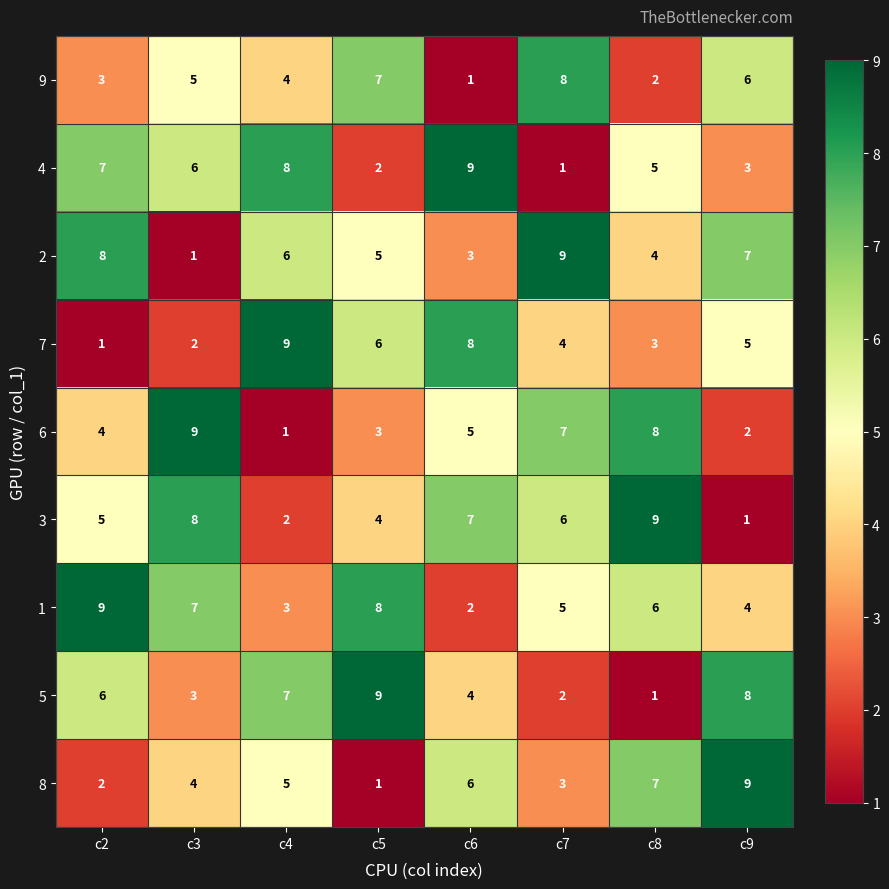

Count the 1 values in the range 4 to 8.

5